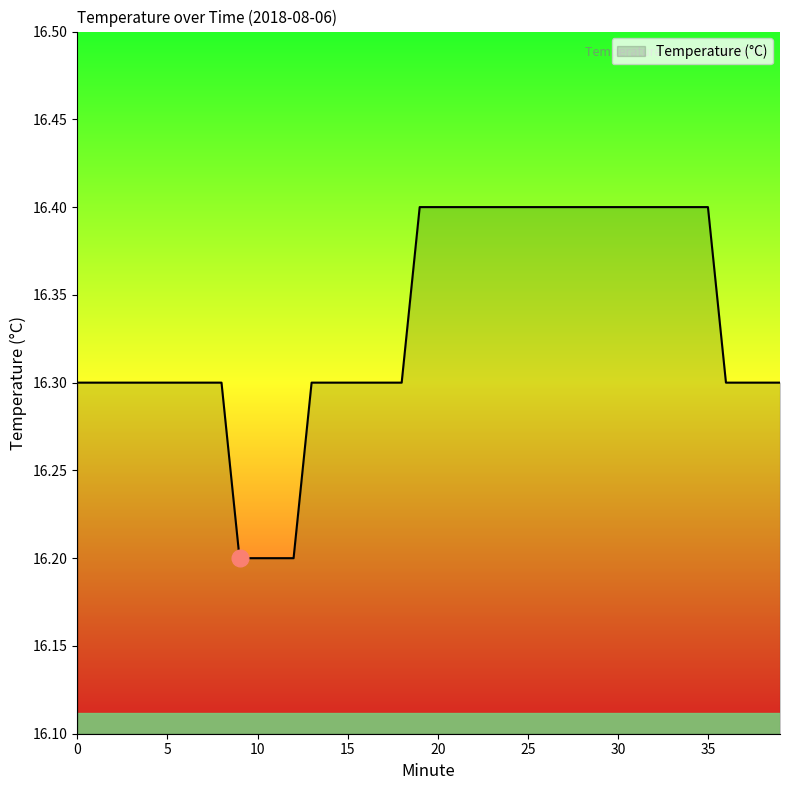

How many lines are shown in the chart?

1